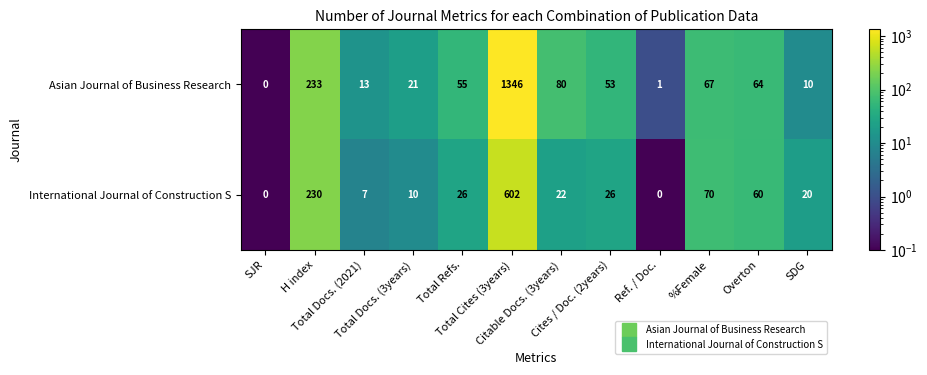

Rank the series by their maximum value, from lowest to highest.

International Journal of Construction S, Asian Journal of Business Research